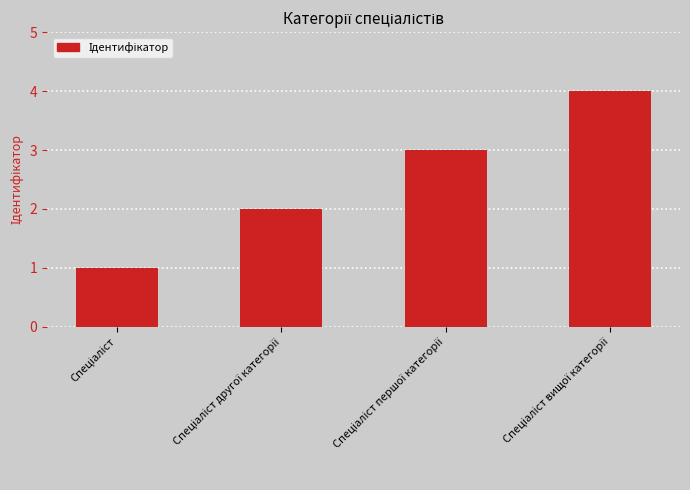

What is the greatest value displayed?

4